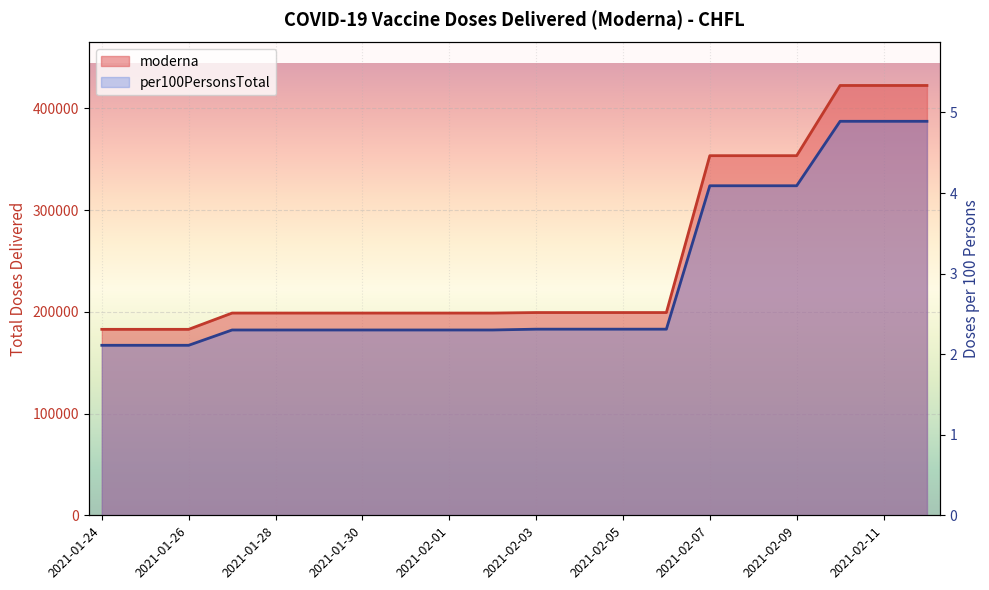

Which label corresponds to the largest value in the chart?

2021-02-10